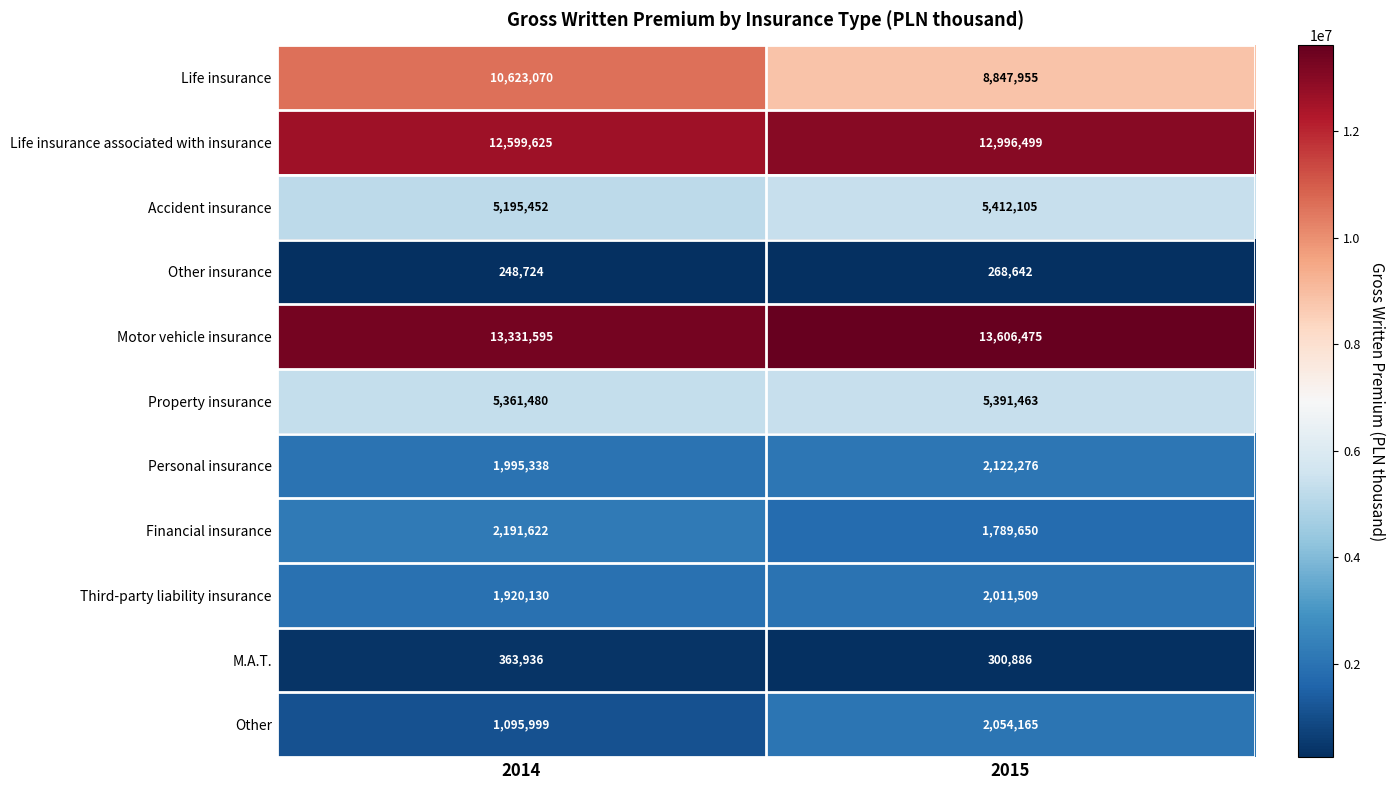

How many categories are shown in the chart?

2